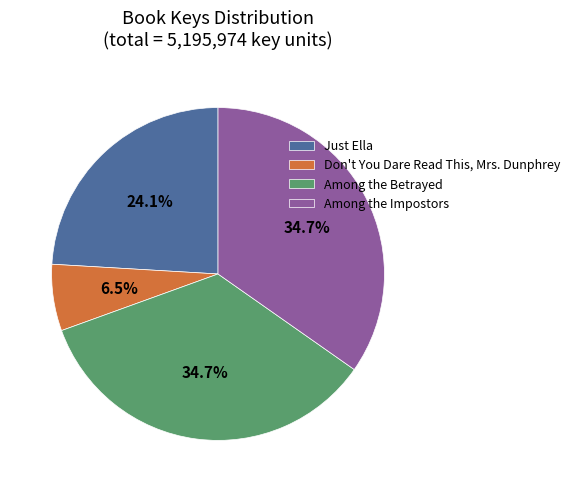

To the nearest percent, what is the combined percentage of Among the Betrayed and Just Ella?

59%